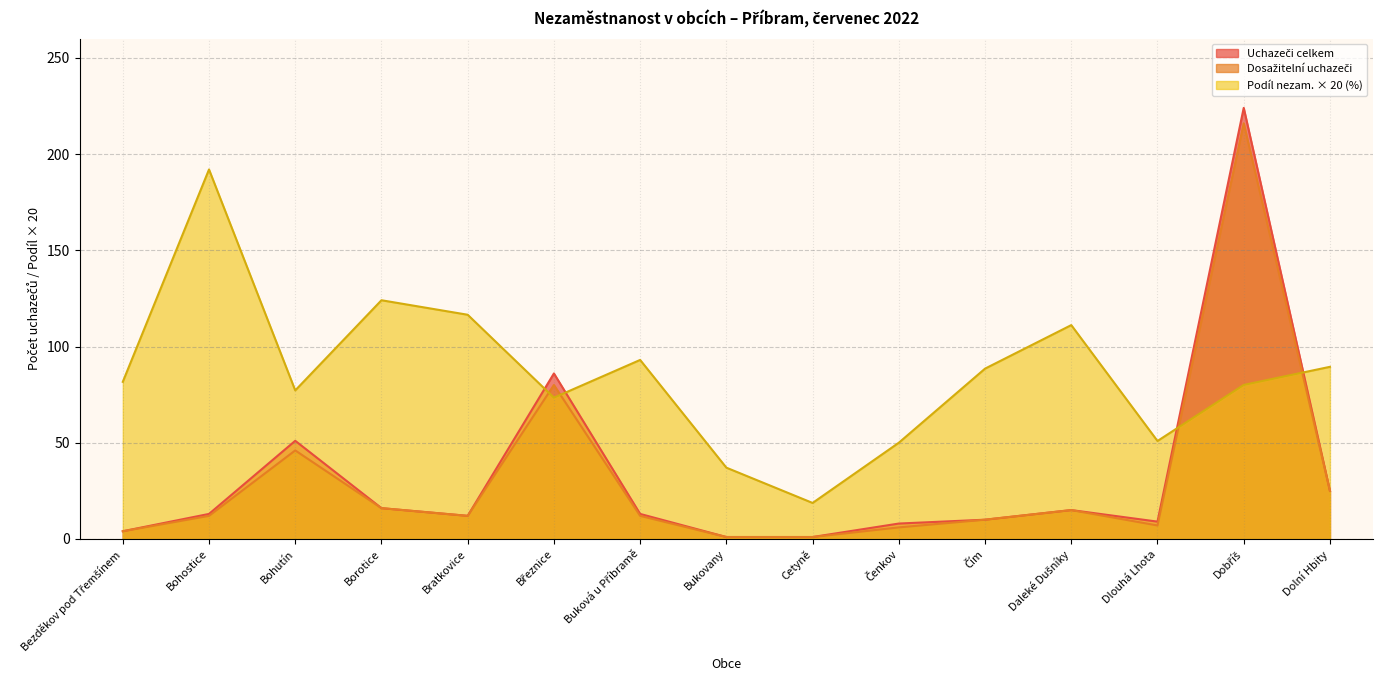

What is the maximum value for Dosažitelní uchazeči?

216.0